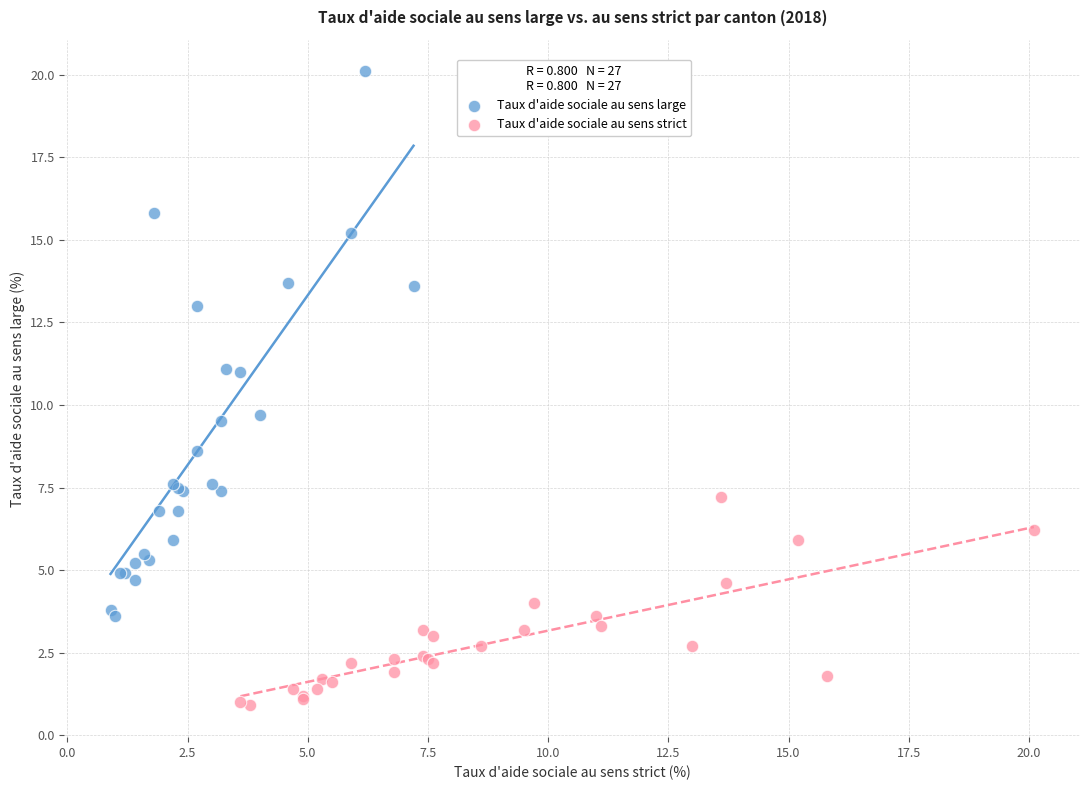

What are all the series names shown in the legend?

Taux d'aide sociale au sens large, Taux d'aide sociale au sens strict